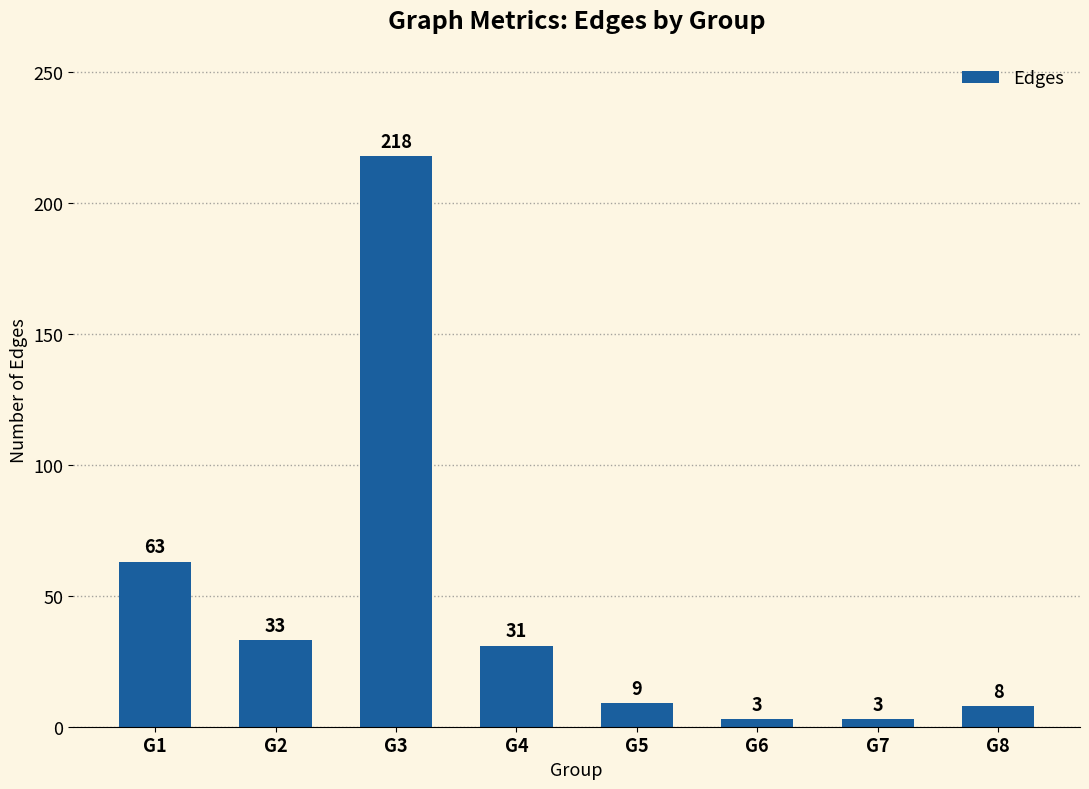

True or false: the data shows 3 at G6.

True